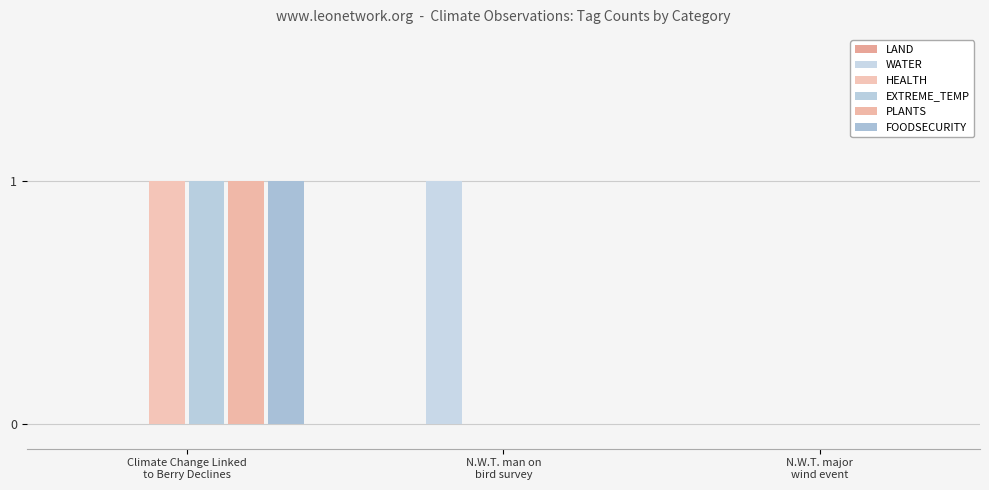

How many data points does each series have?

3